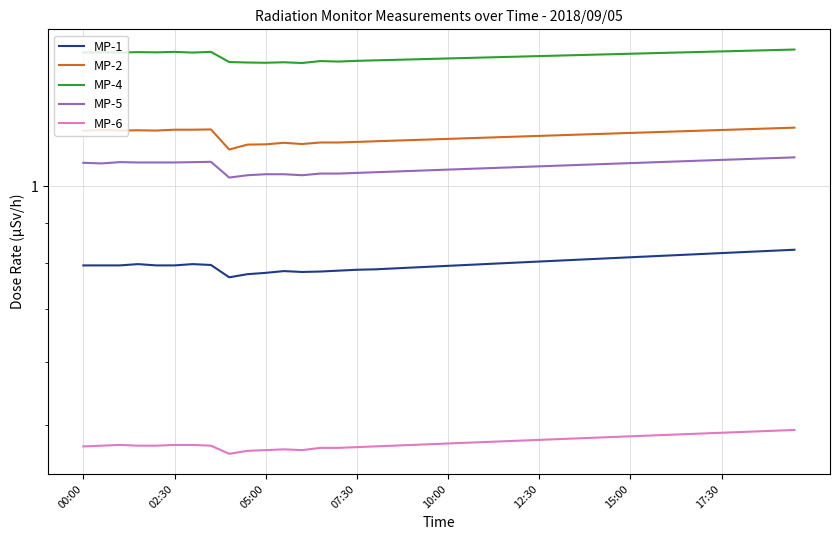

True or false: MP-5 and MP-2 cross at least once.

False